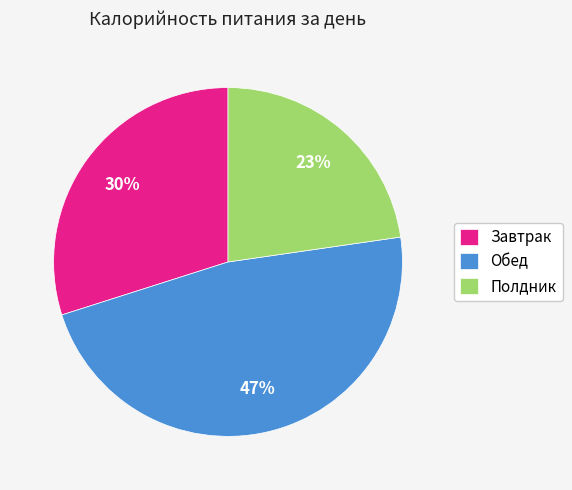

Does Полдник represent more than half of the total?

No